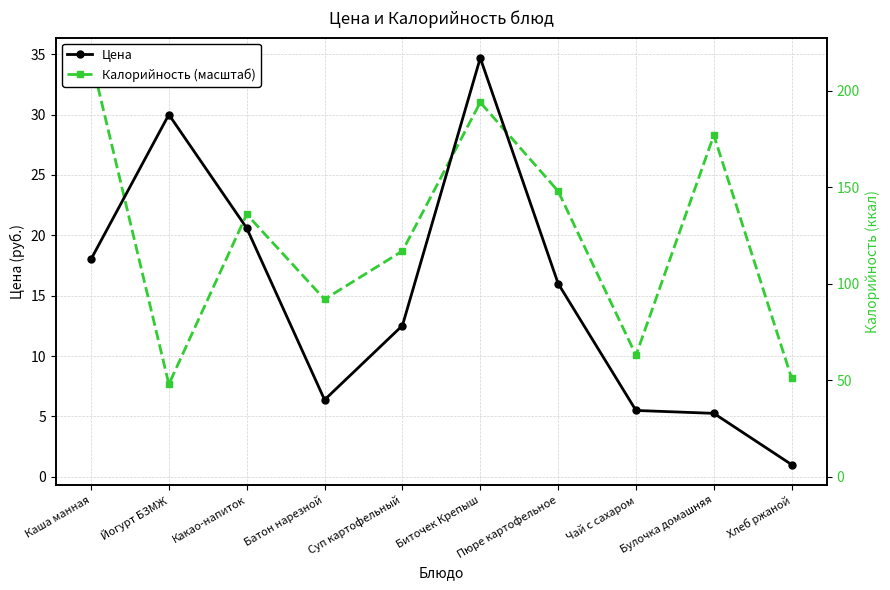

Reading left to right, extract all data points from this chart.

Цена: 18.0	30.0	20.6	6.4	12.5	34.7	16.0	5.5	5.3	1.0
Калорийность (масштаб): 34.7	7.7	21.7	14.7	18.7	31.0	23.7	10.1	28.3	8.2